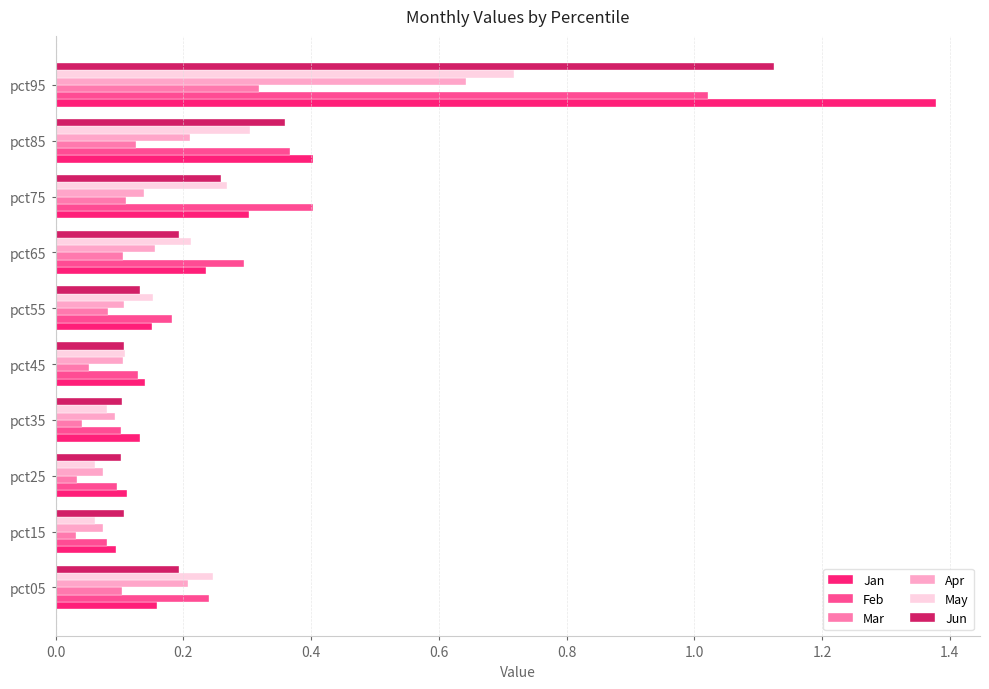

The May series shows 0.3 at pct75. True or false?

True